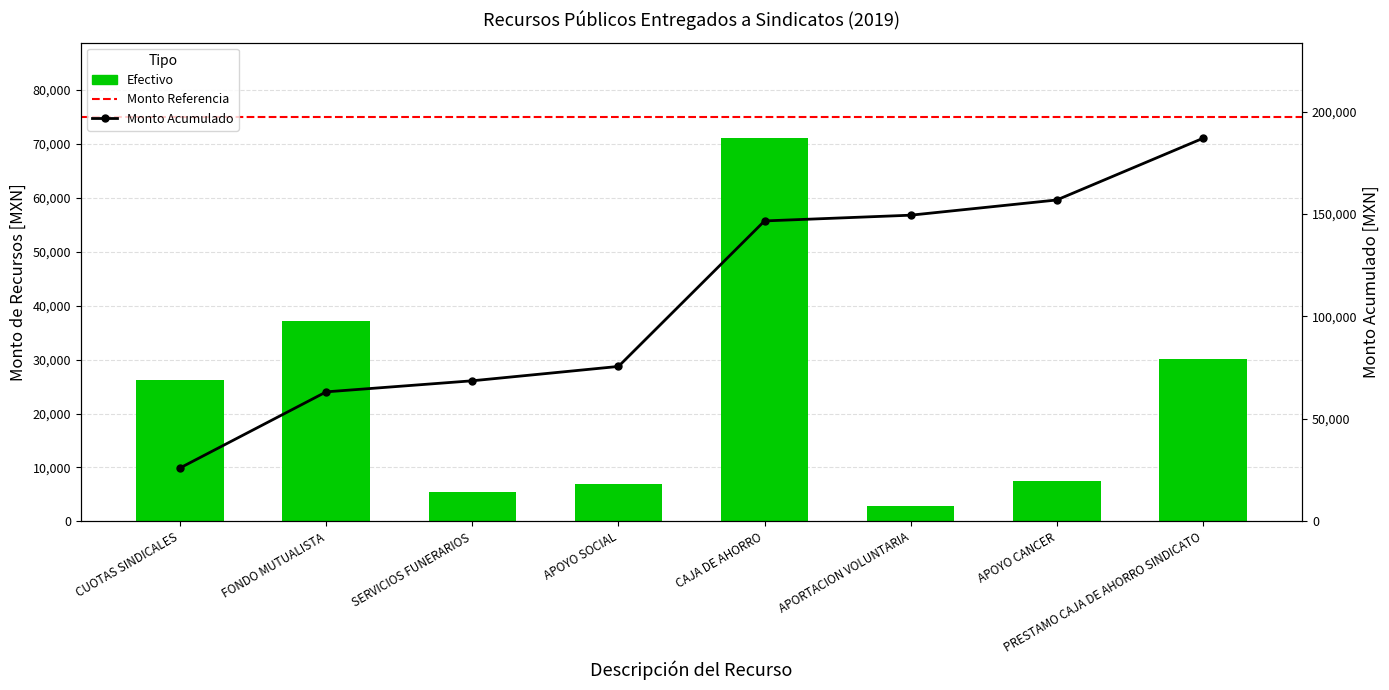

Which category has the highest value across all series?

CAJA DE AHORRO